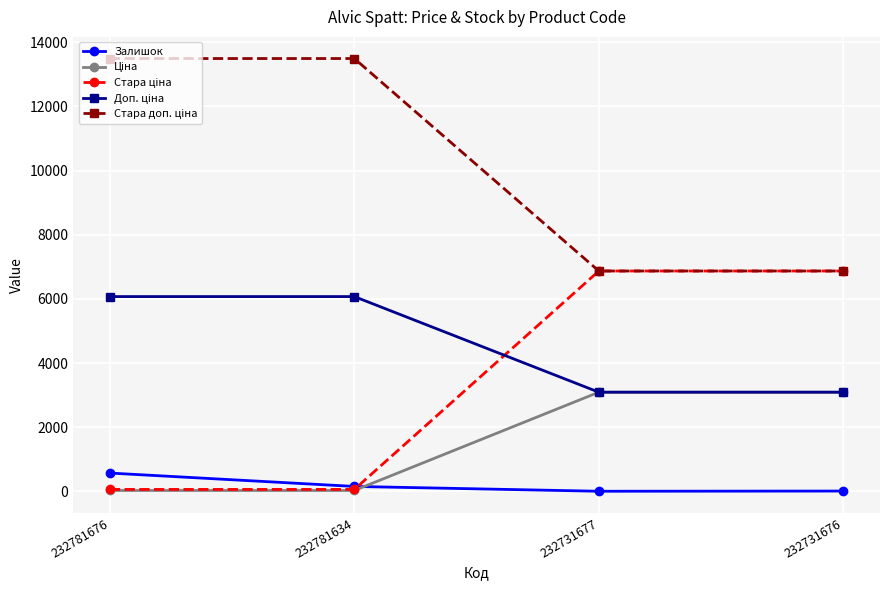

At how many categories does at least one series exceed 4579?

4